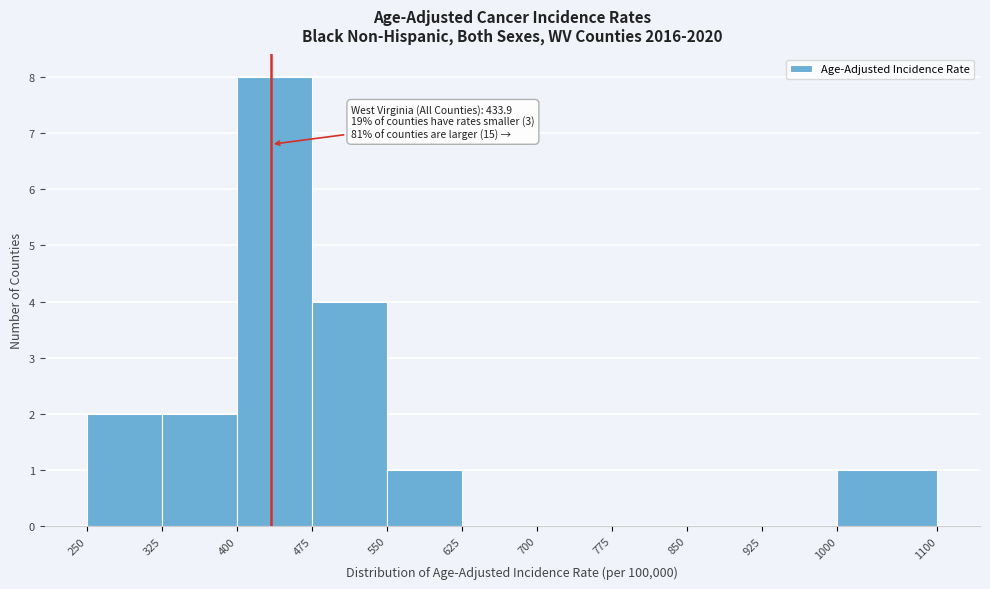

Over which range of the x-axis is the bar tallest?

400 to 475